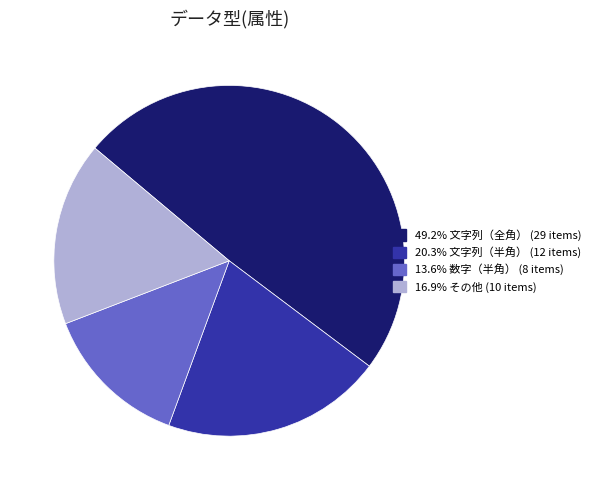

What is the ratio of the value at 16.9% その他 (10 items) to the value at 20.3% 文字列（半角） (12 items)?

0.8